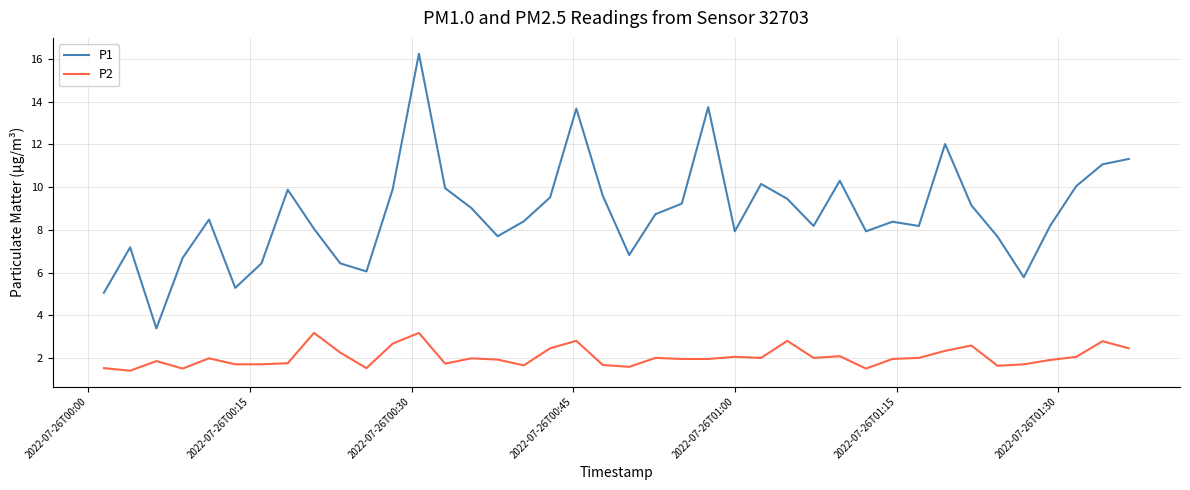

What is the difference between the maximum and minimum values in the P1 series?

12.9